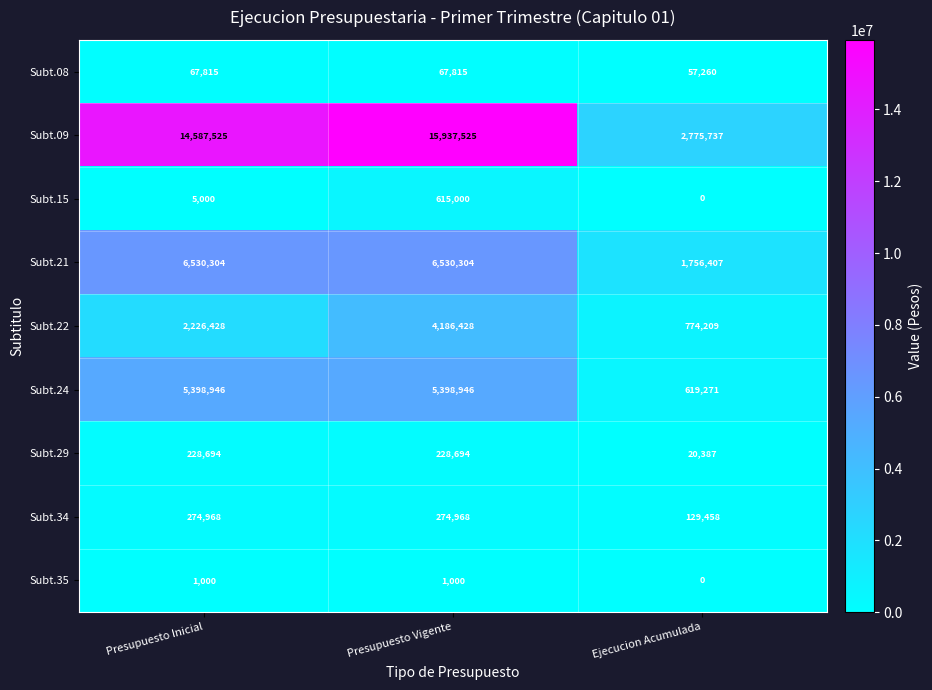

The Subt.34 series shows 274968 at Presupuesto Vigente. True or false?

True